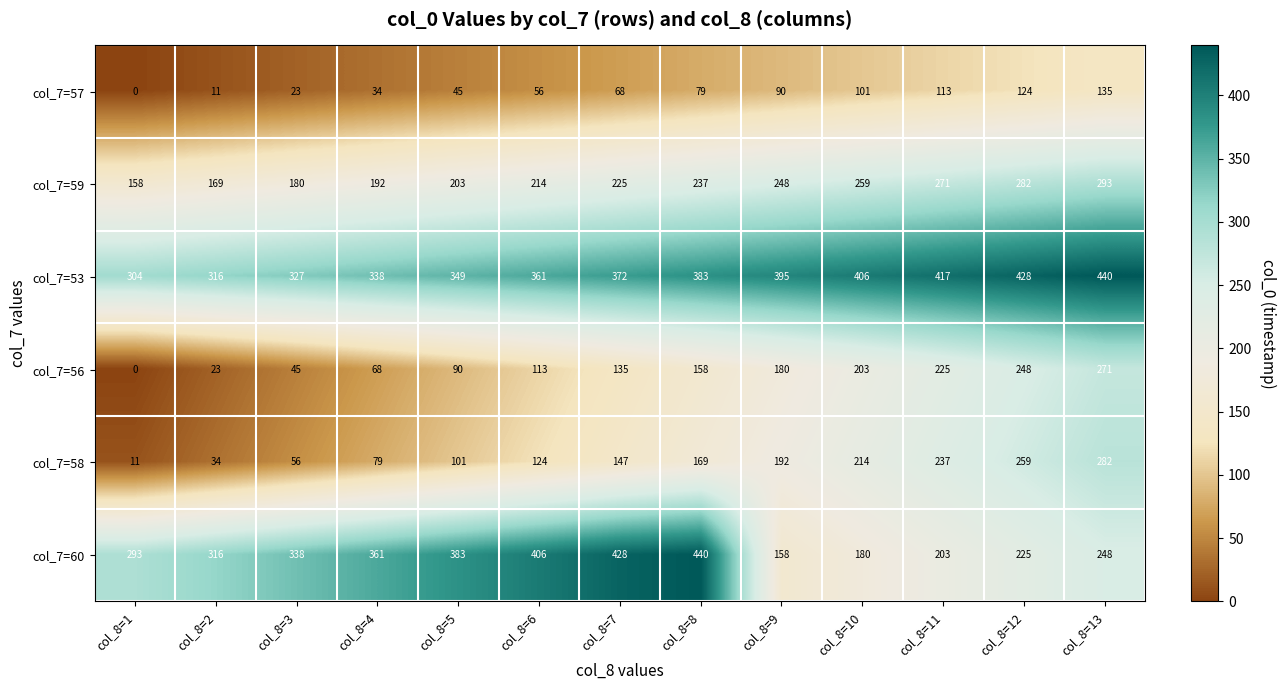

Which series changed the most between col_8=5 and col_8=9?

col_7=60